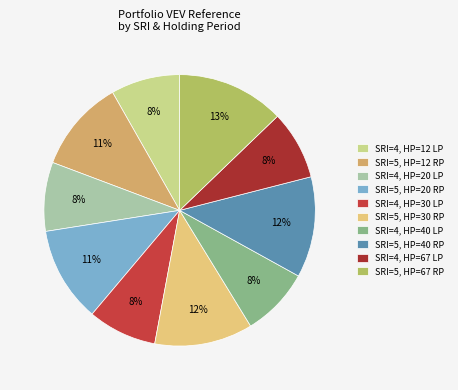

Count the number of slices in the pie.

10